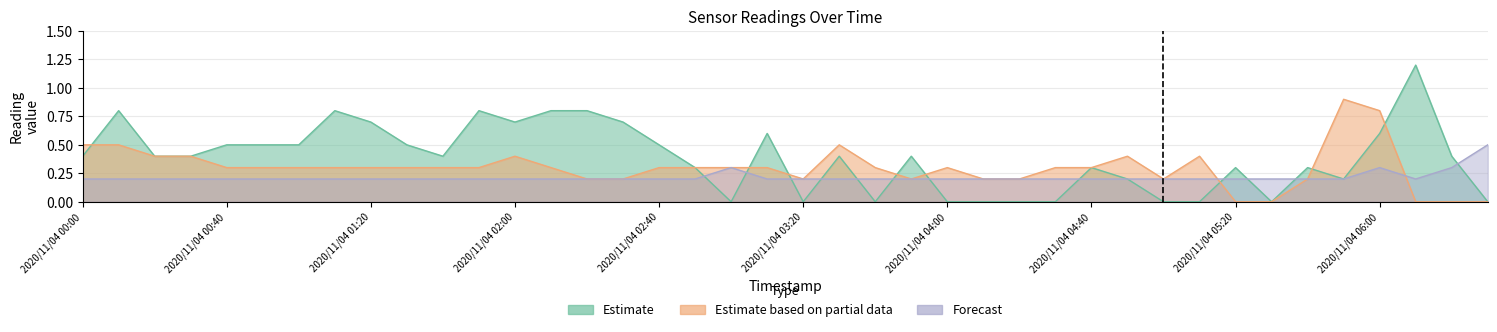

True or false: Estimate based on partial data and Forecast intersect in this chart.

True